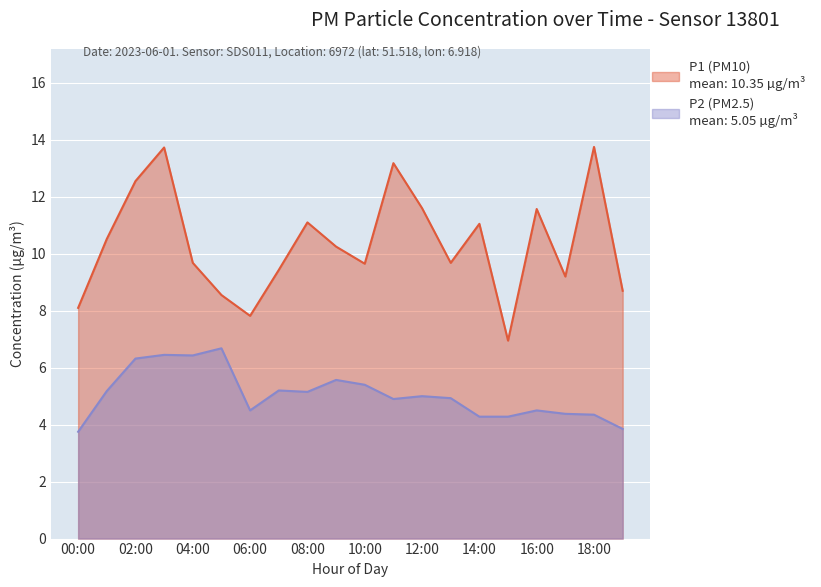

What are all the series names shown in the legend?

P1, P2